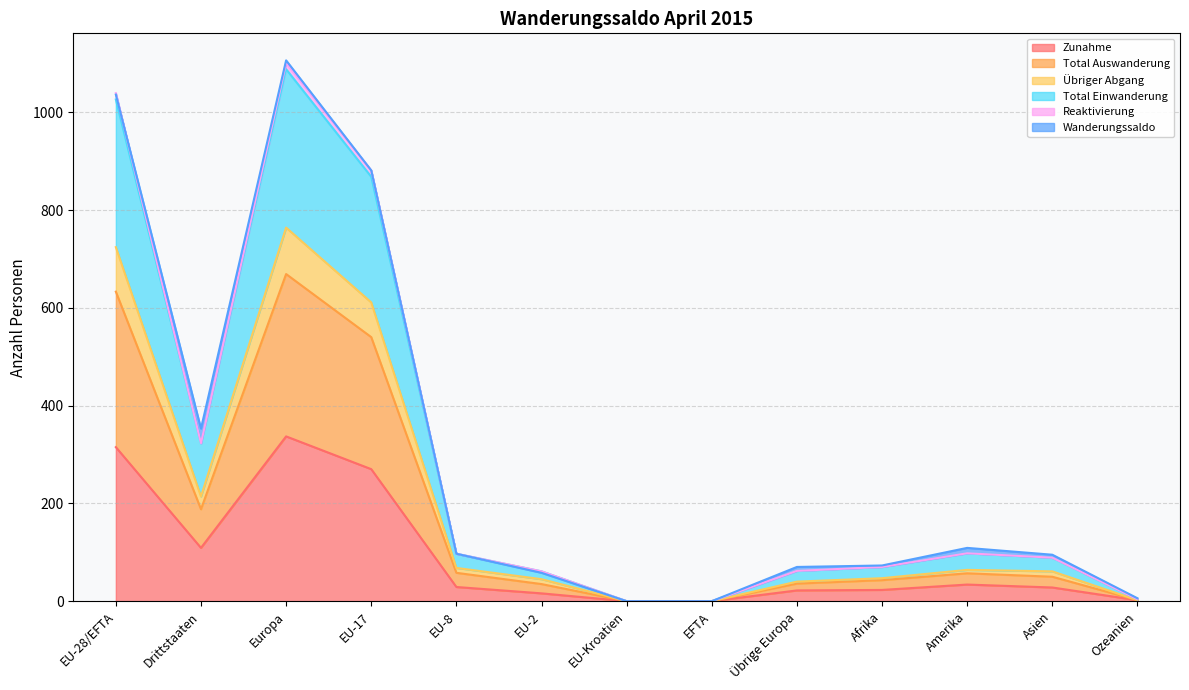

What is the maximum value for Zunahme?

337